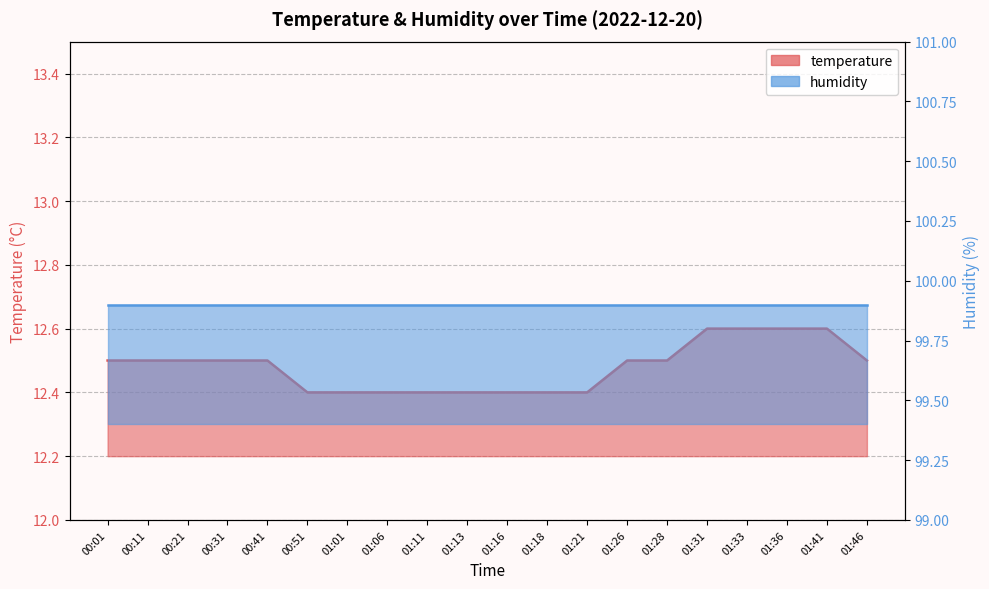

At which category does the chart reach its minimum across all series?

00:51